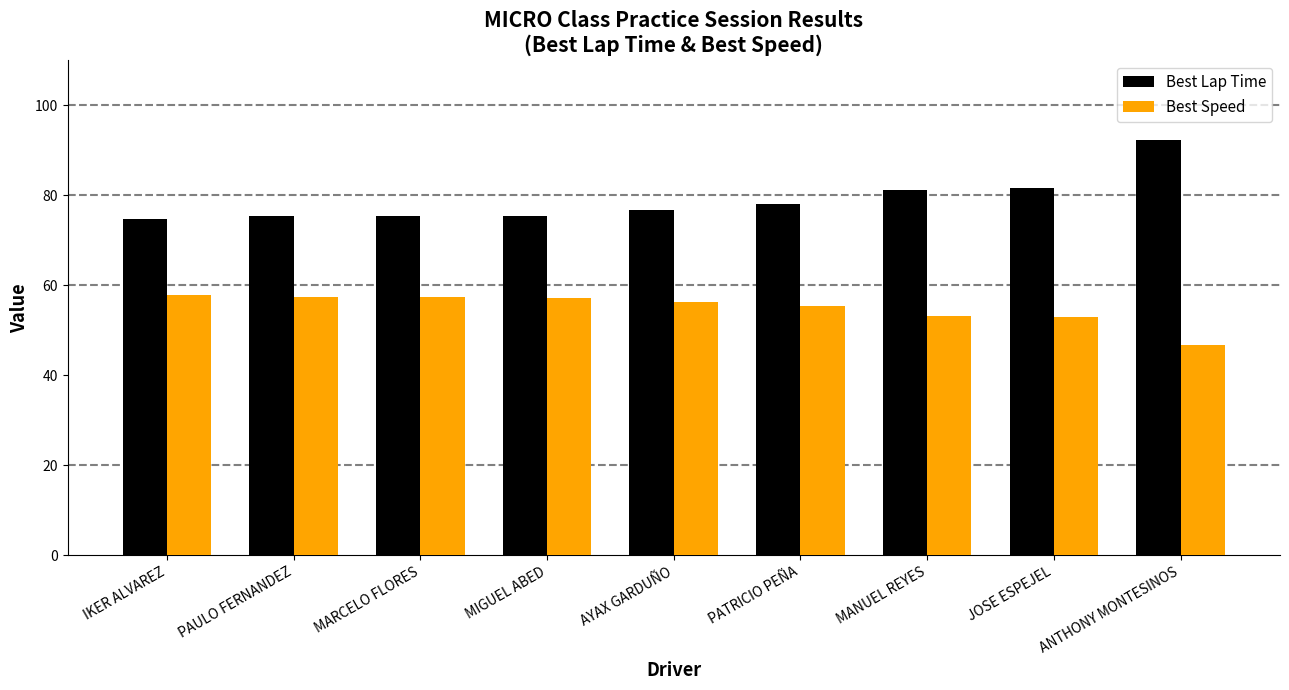

What is the lowest value of the Best Speed series?

46.8